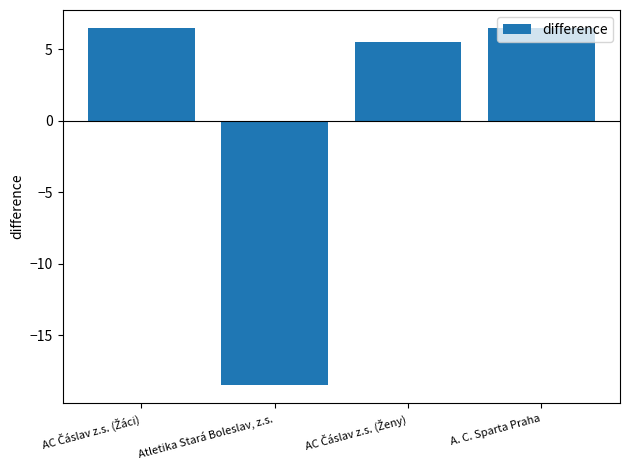

How many distinct data groups are displayed?

1